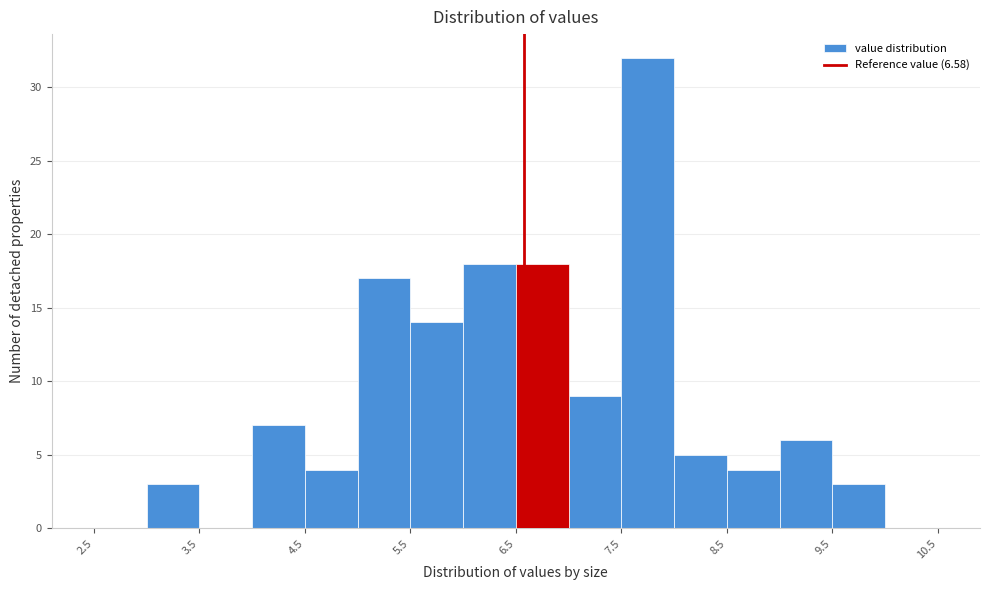

Over which range of the x-axis is the bar tallest?

7.5 to 8.0